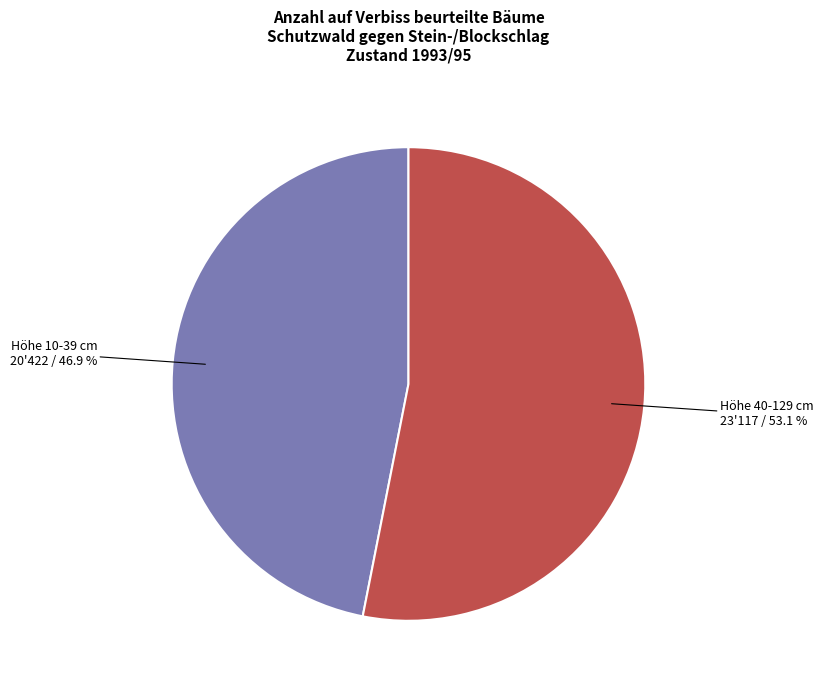

How many slices are in this pie chart?

2